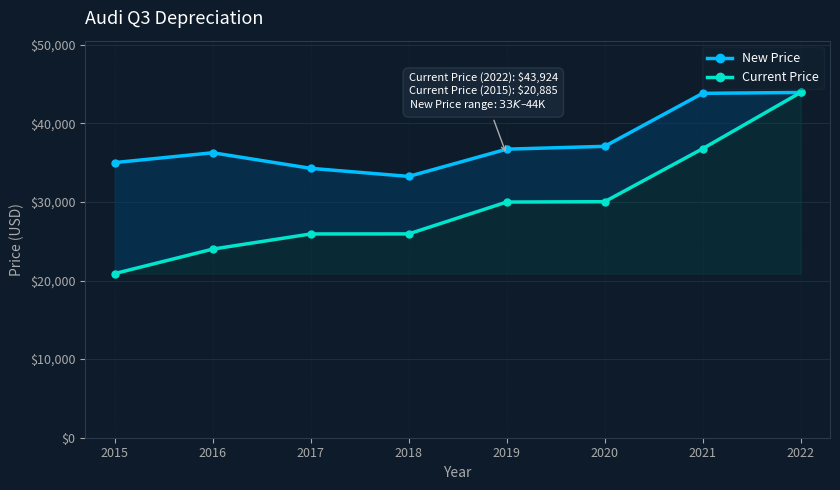

At which category does New Price reach its first local peak?

2016